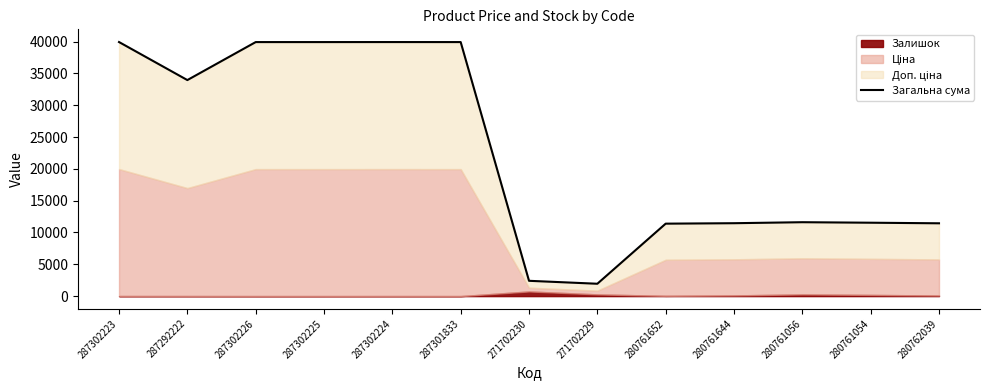

Reading right to left, list all the values displayed in this chart.

280762039=11446.6	280761054=11537.6	280761056=11617.6	280761644=11460.6	280761652=11389.6	271702229=1944.6	271702230=2407.6	287301833=39928.3	287302224=39931.3	287302225=39928.3	287302226=39928.3	287292222=33957.7	287302223=39935.3